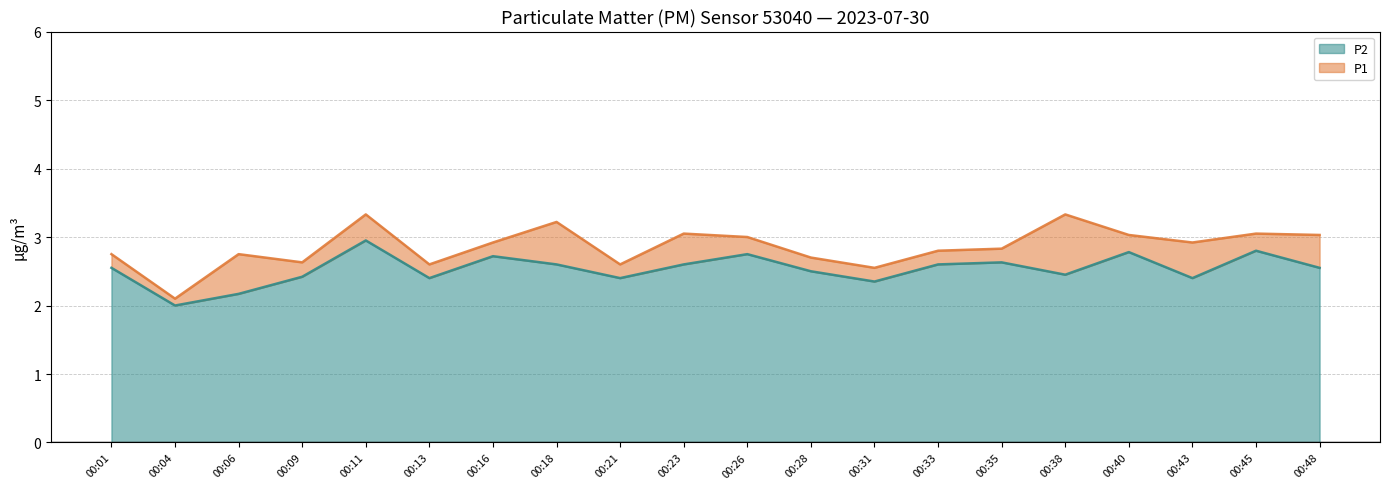

At which label does P2 reach its peak?

00:11